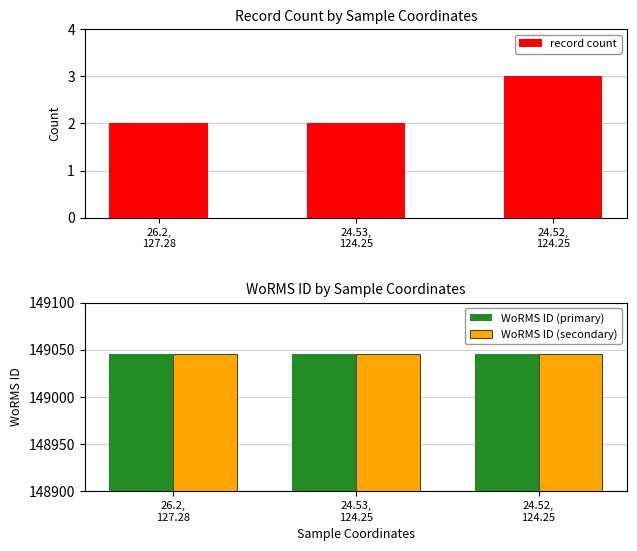

What position from the right is 26.2,
127.28?

3